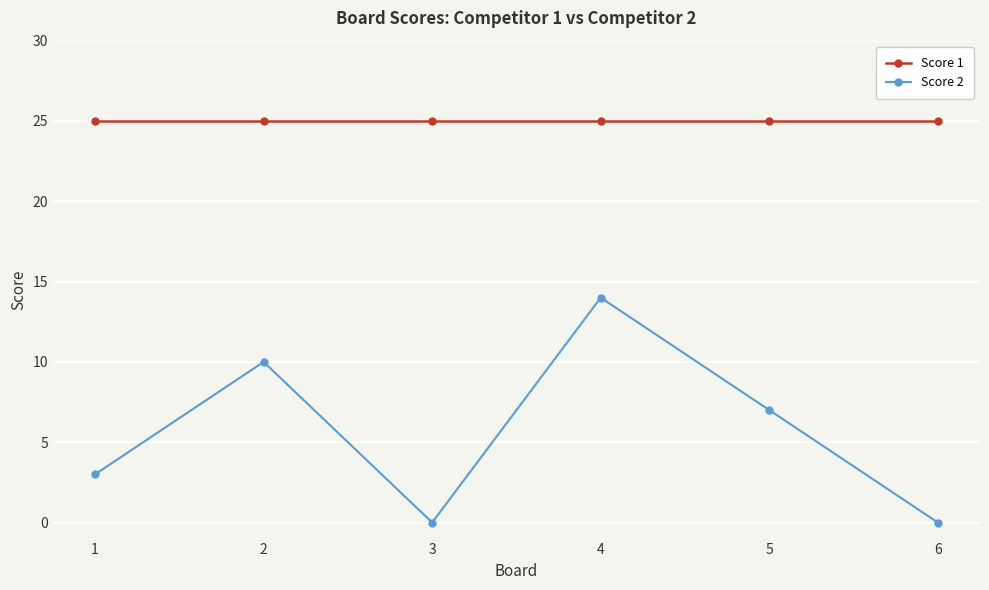

True or false: Score 2 has a value of -7 at 3.

False